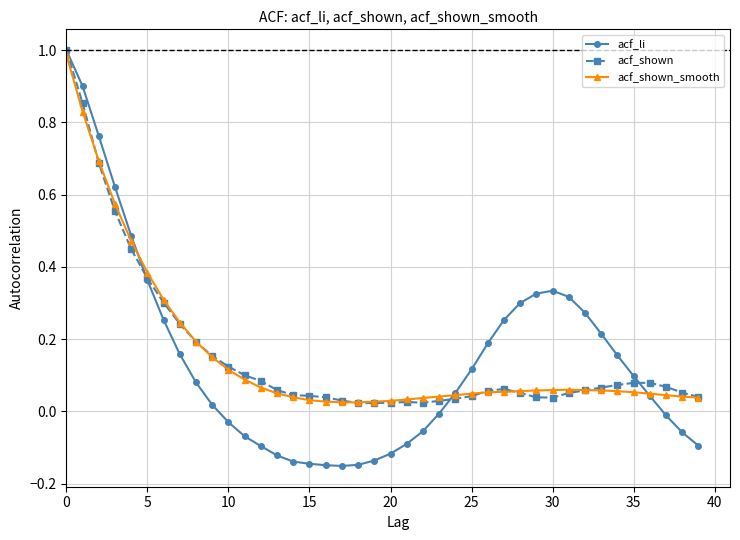

Which series has the widest spread of values?

acf_li